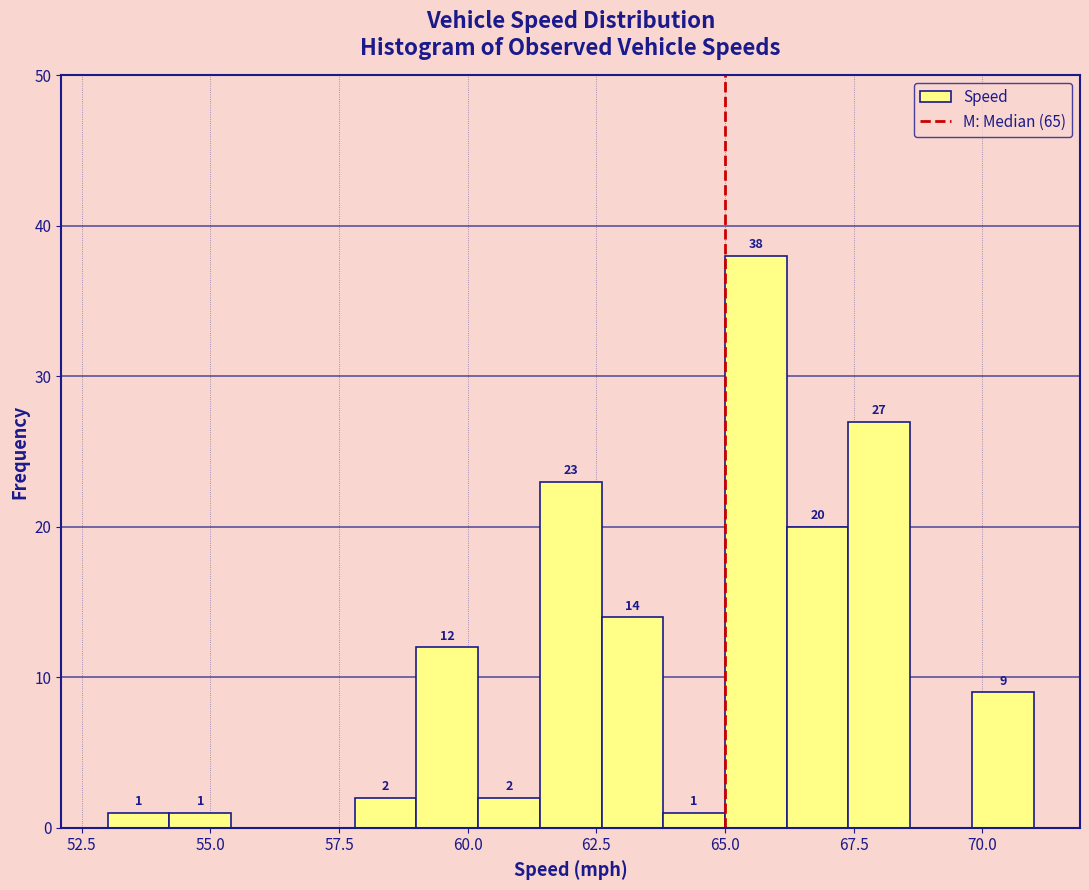

Around what value on the x-axis is the tallest bar? Give the approximate position of its centre, as read against the axis.

65.5